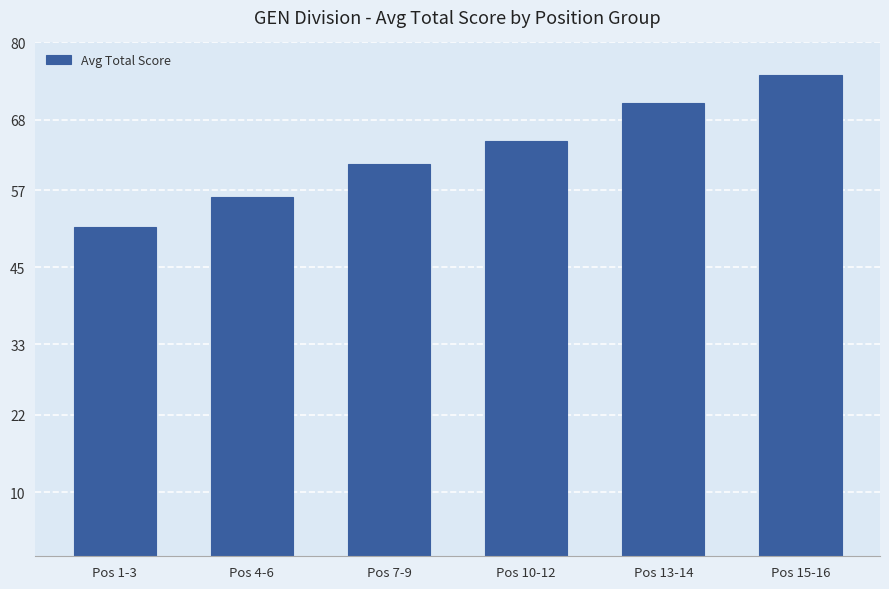

Reading right to left, extract all data points from this chart.

75.0	70.5	64.7	61.0	56.0	51.3